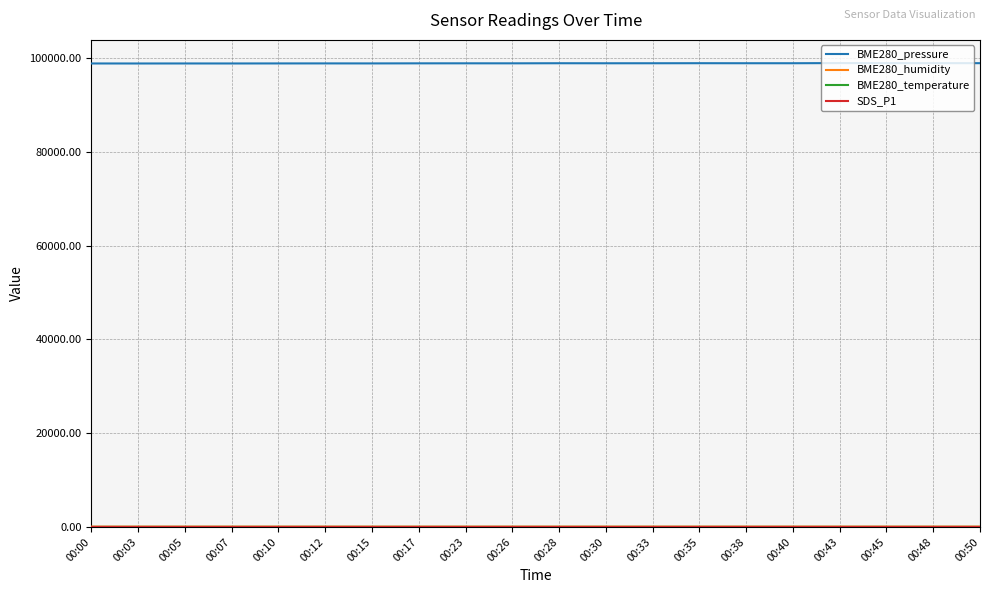

What is the highest value of the BME280_pressure series?

98989.0